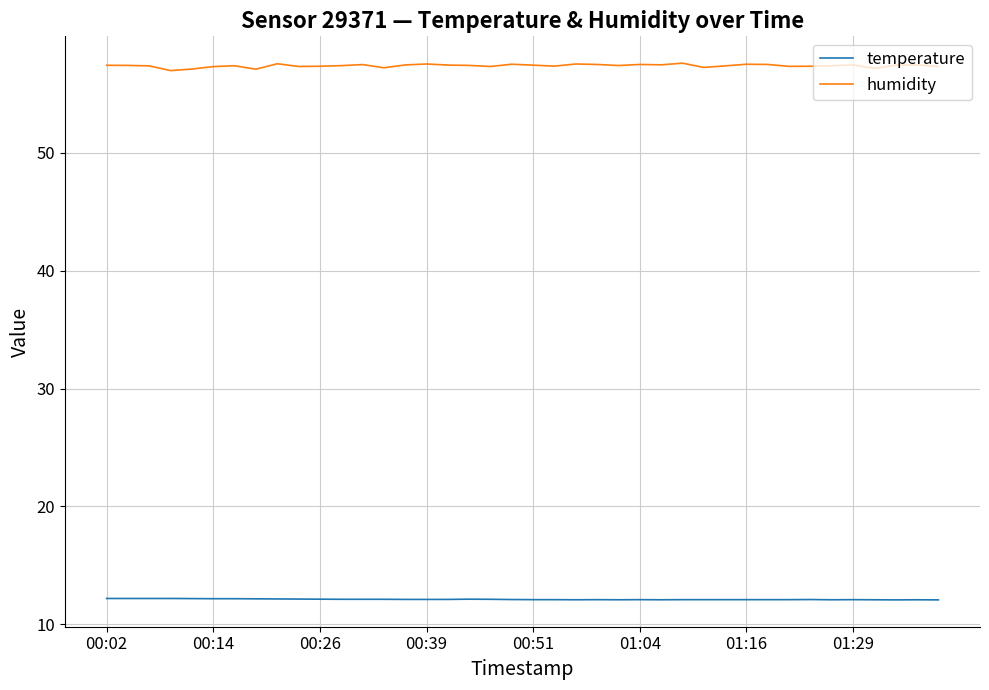

Does the chart display data point markers on the line(s)?

No